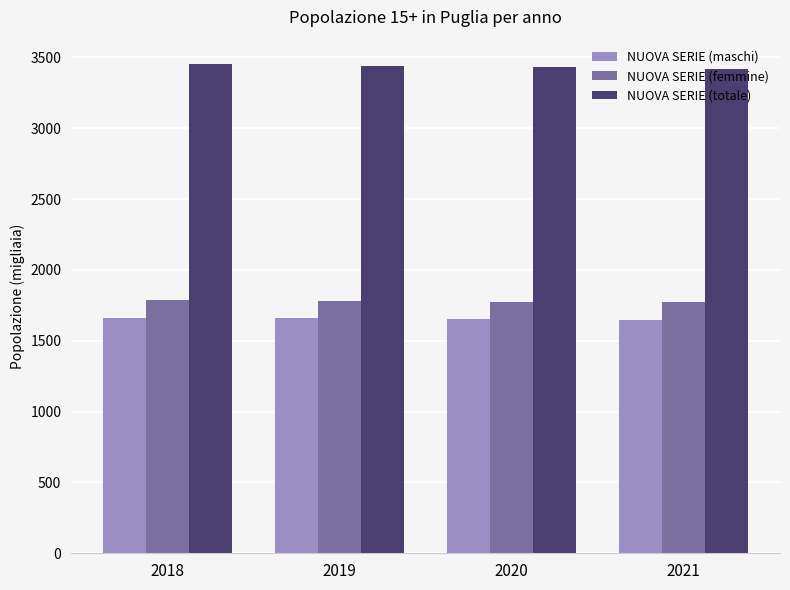

The value of NUOVA SERIE (maschi) at 2019 is 2653.8. True or false?

False